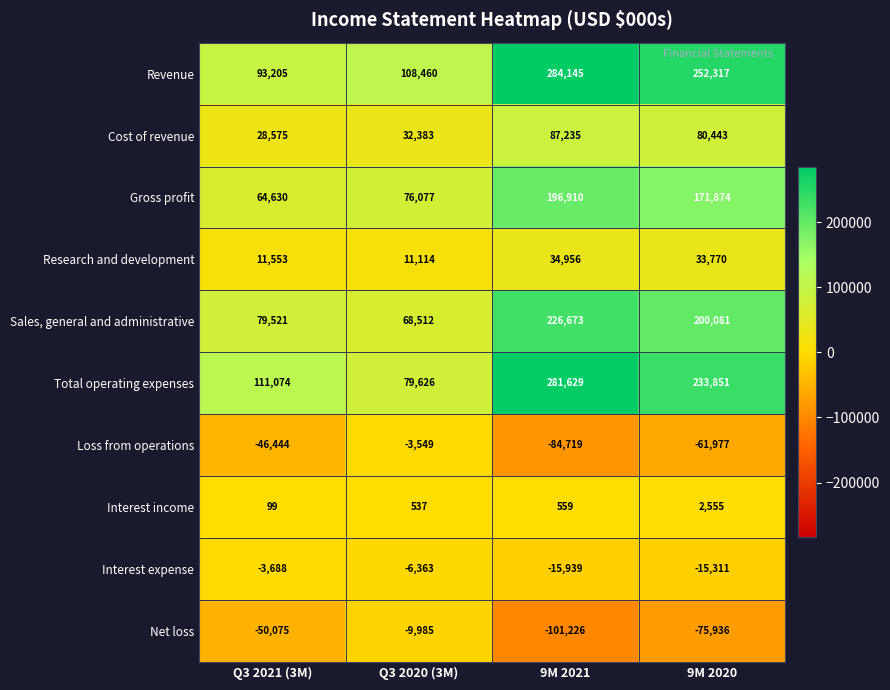

Rank the series by their maximum value, from lowest to highest.

Net loss, Interest expense, Loss from operations, Interest income, Research and development, Cost of revenue, Gross profit, Sales, general and administrative, Total operating expenses, Revenue